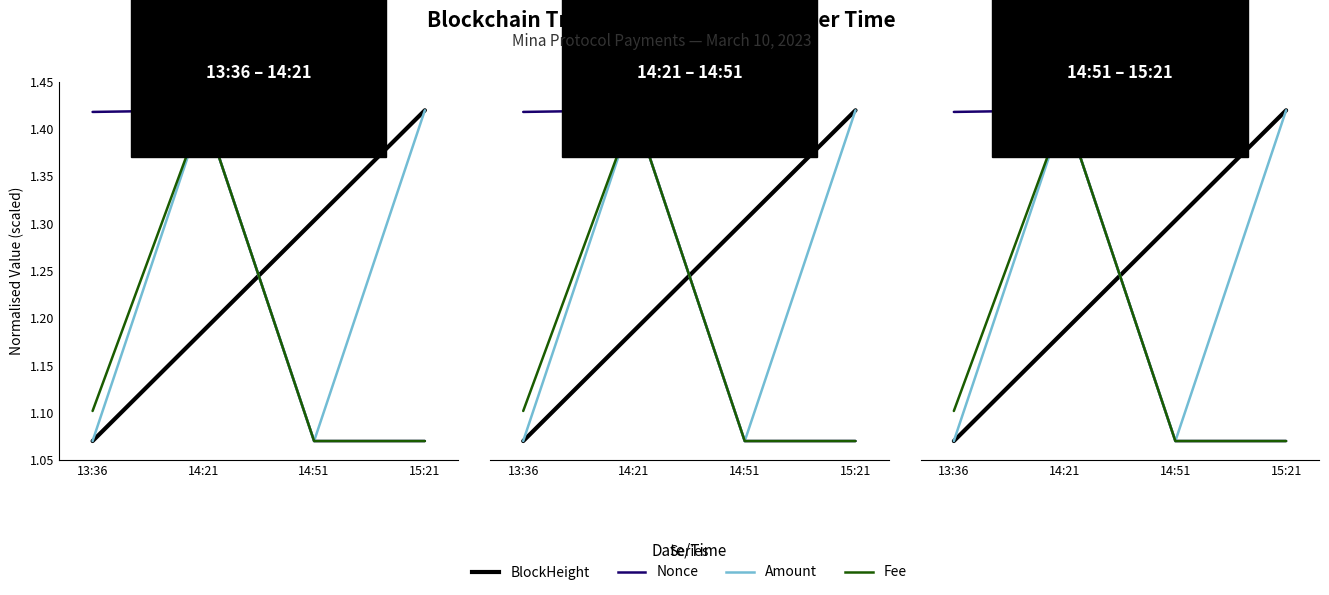

What is the value of the BlockHeight point at the 1st from the left?

1.1